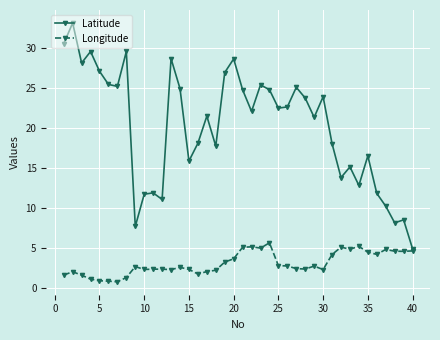

What is the maximum value for Latitude?

33.1